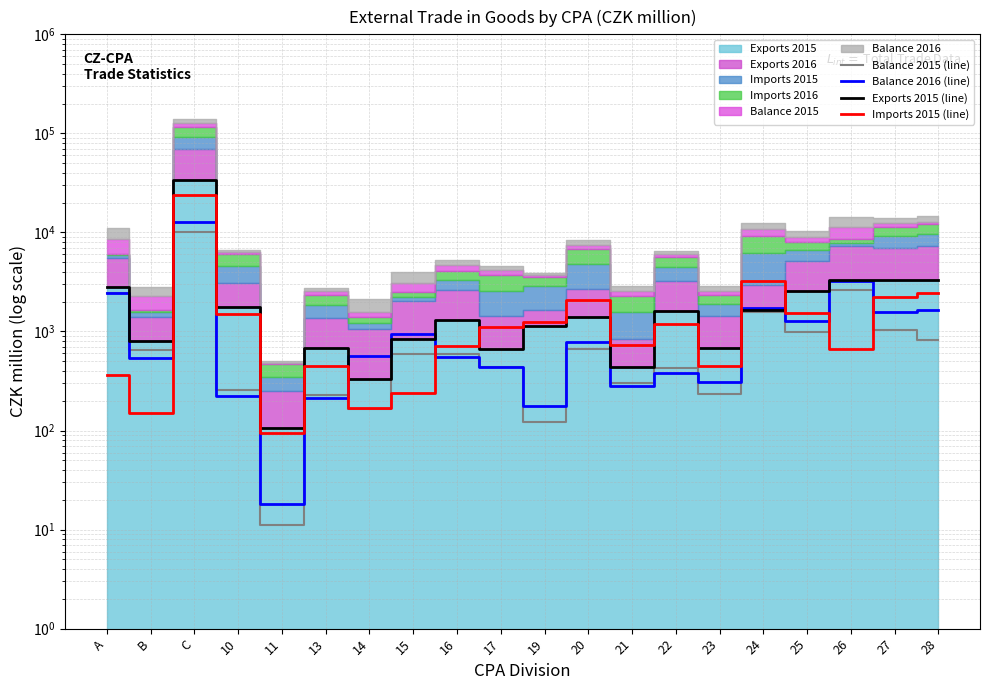

Does the chart have visible grid lines?

Yes